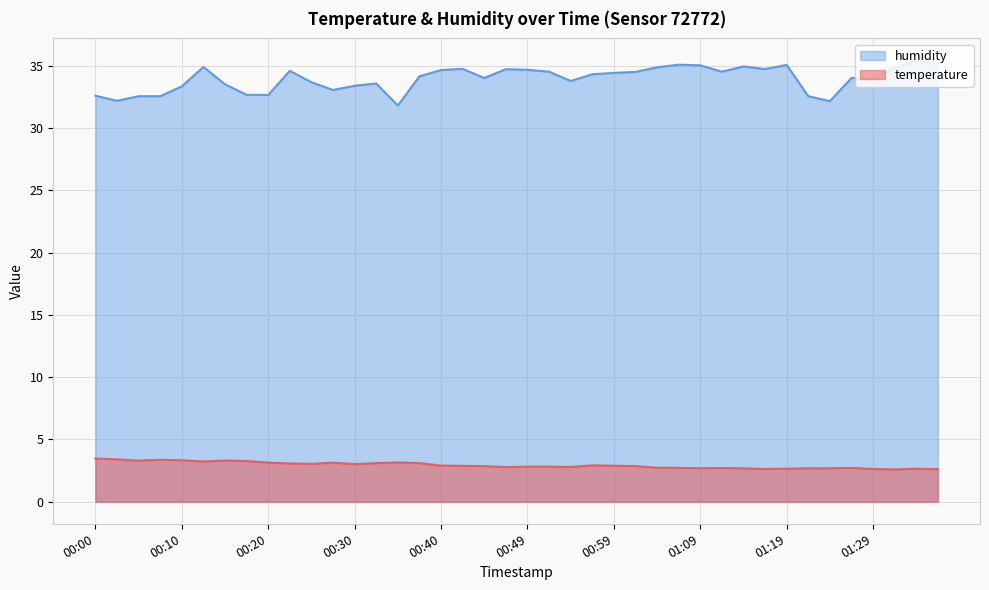

Rank the series by their maximum value, from highest to lowest.

humidity, temperature